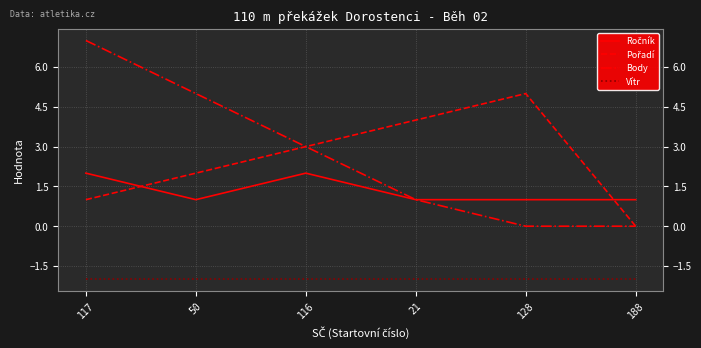

Count the number of data series in this chart.

4